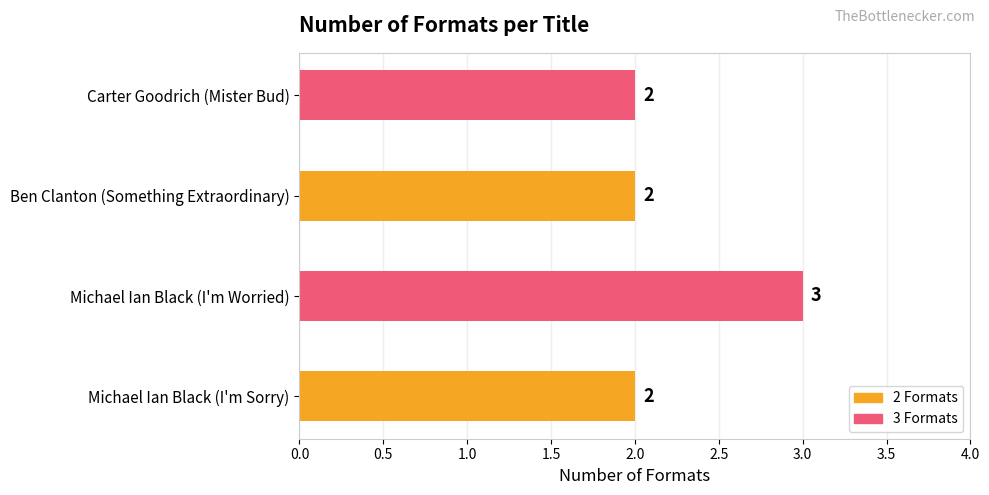

What is the sum of all values?

9